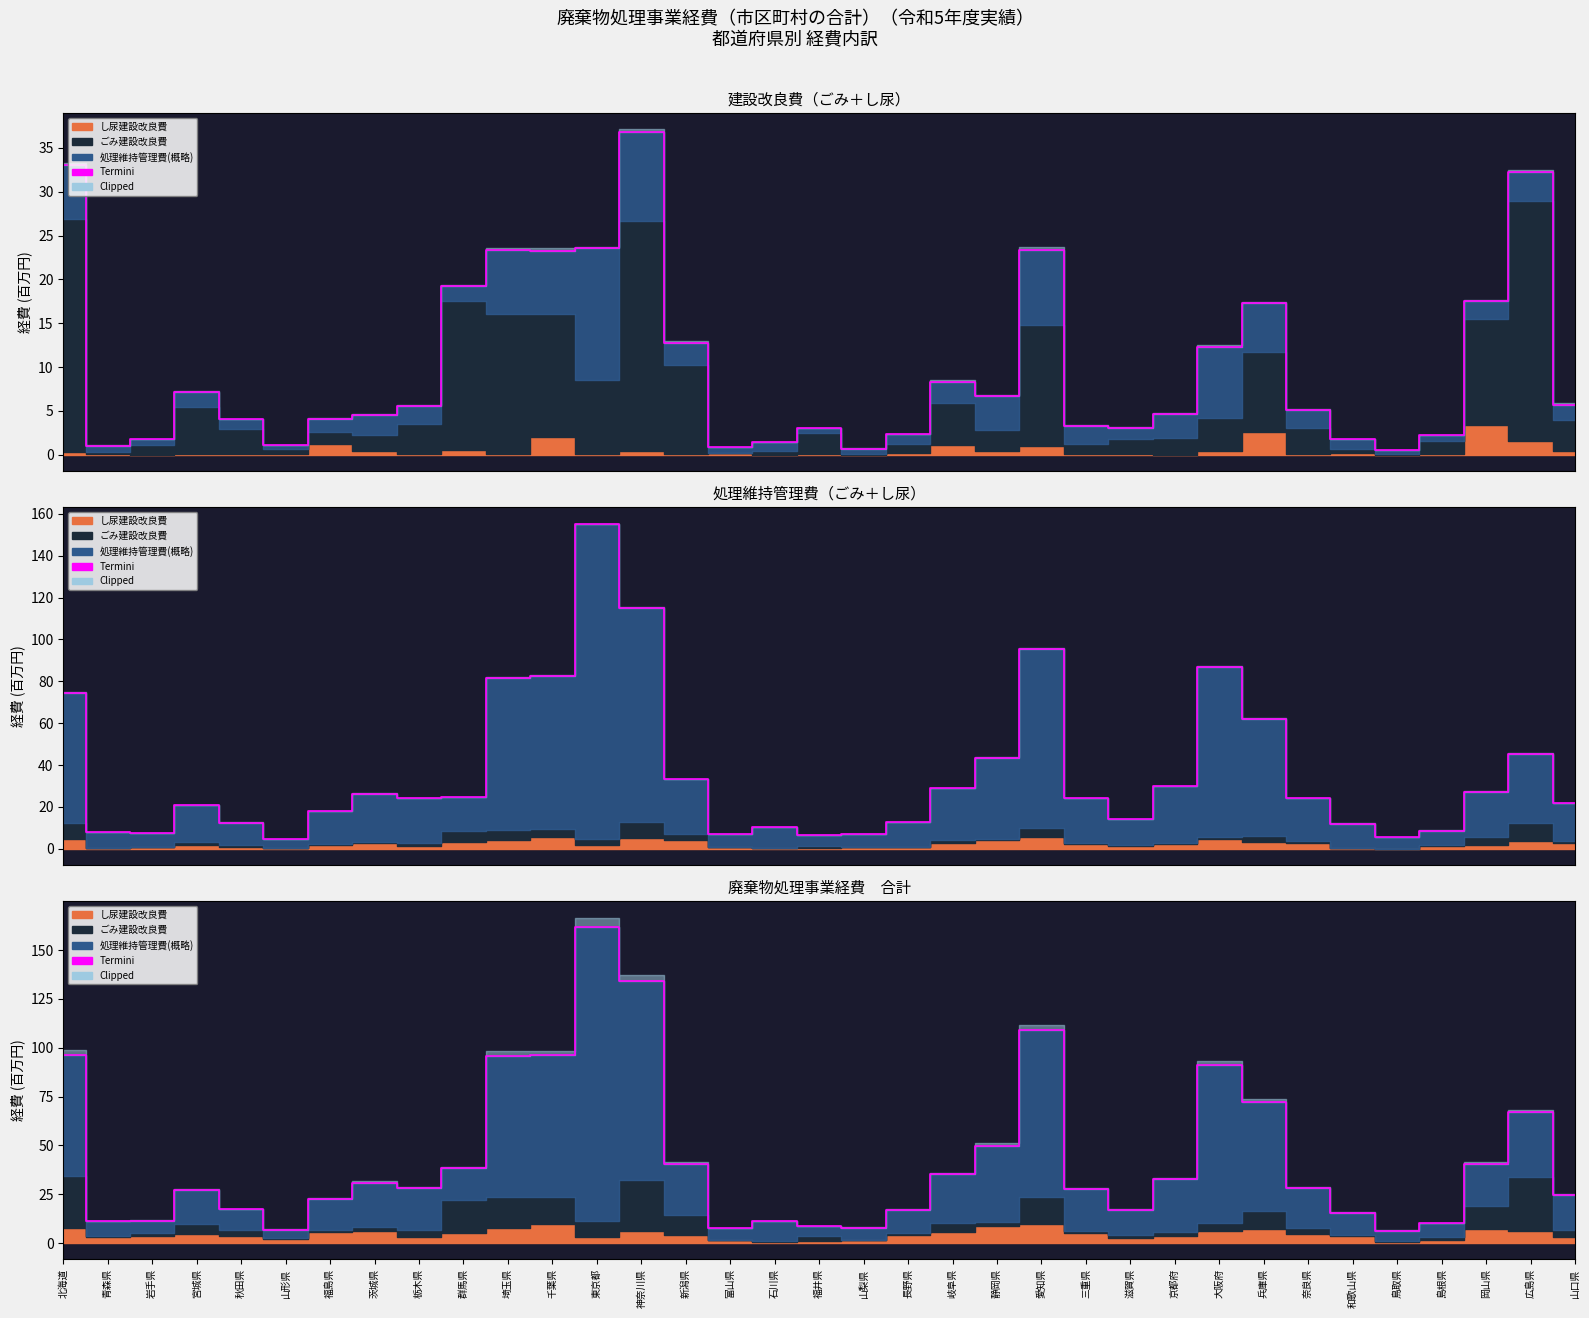

True or false: there are more than 2 points higher than both neighbors.

True